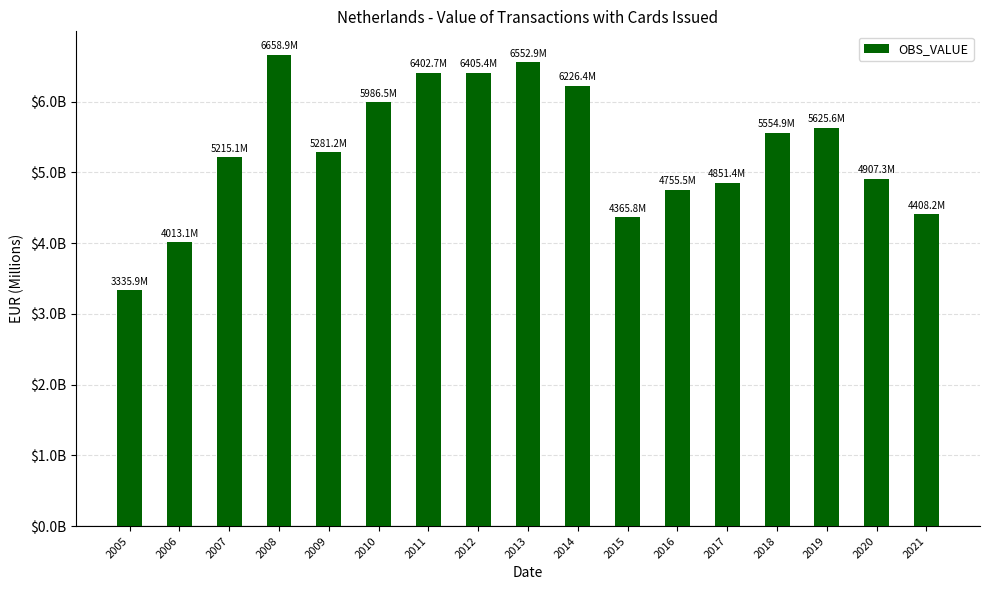

Does the chart contain any negative values?

No